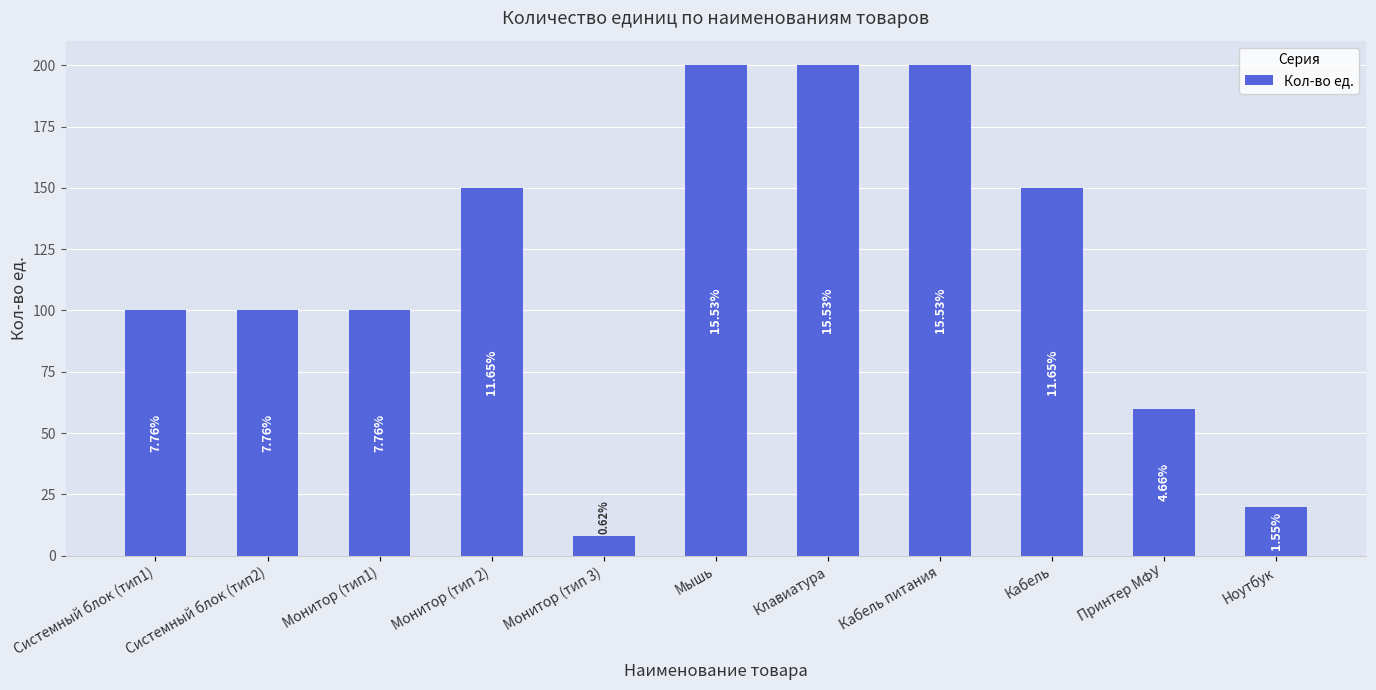

List the labels in order of value, largest first.

Мышь, Клавиатура, Кабель питания, Монитор (тип 2), Кабель, Системный блок (тип1), Системный блок (тип2), Монитор (тип1), Принтер МФУ, Ноутбук, Монитор (тип 3)